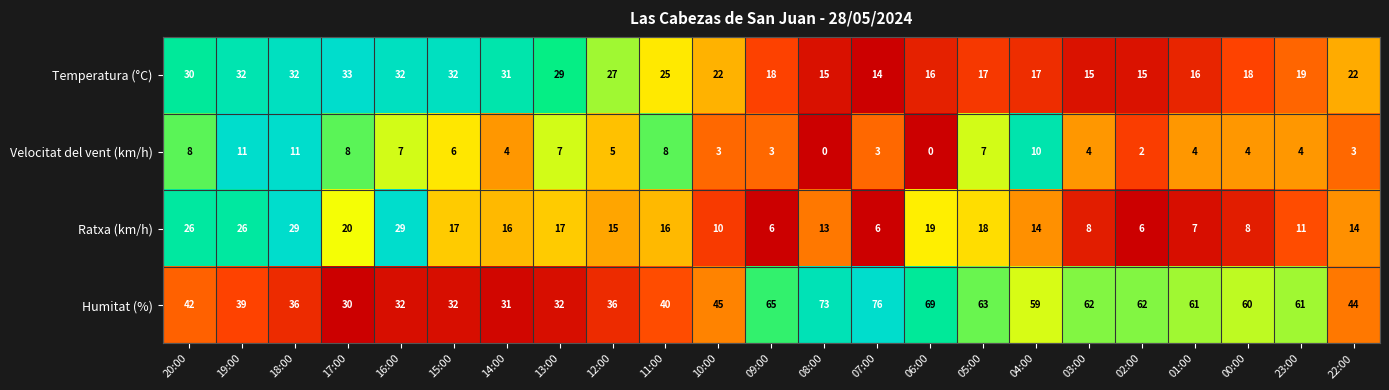

List the series in order of their overall mean, highest first.

Humitat (%), Temperatura (°C), Ratxa (km/h), Velocitat del vent (km/h)